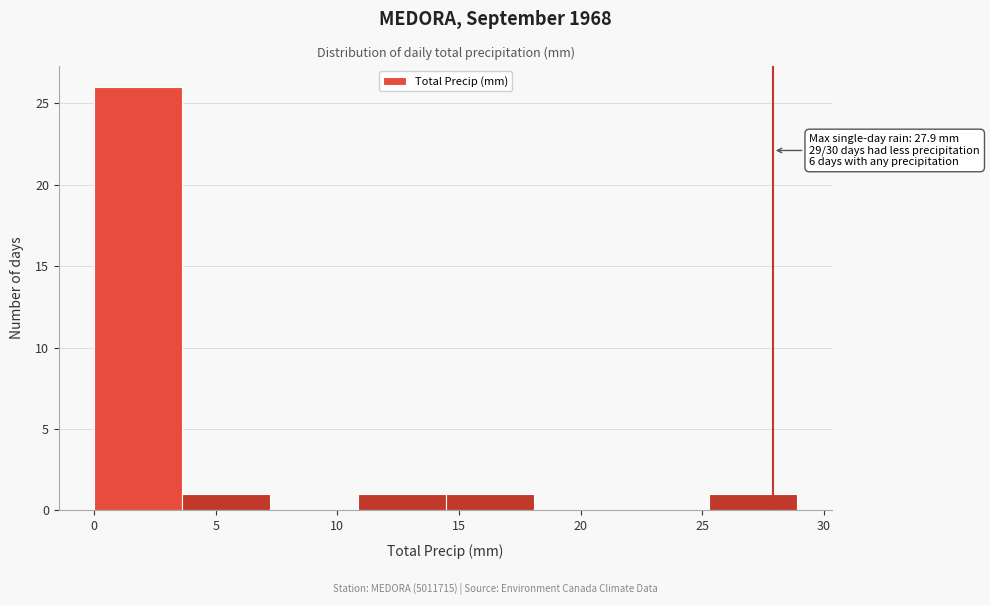

Over which range of the x-axis is the bar tallest?

0.0 to 3.5